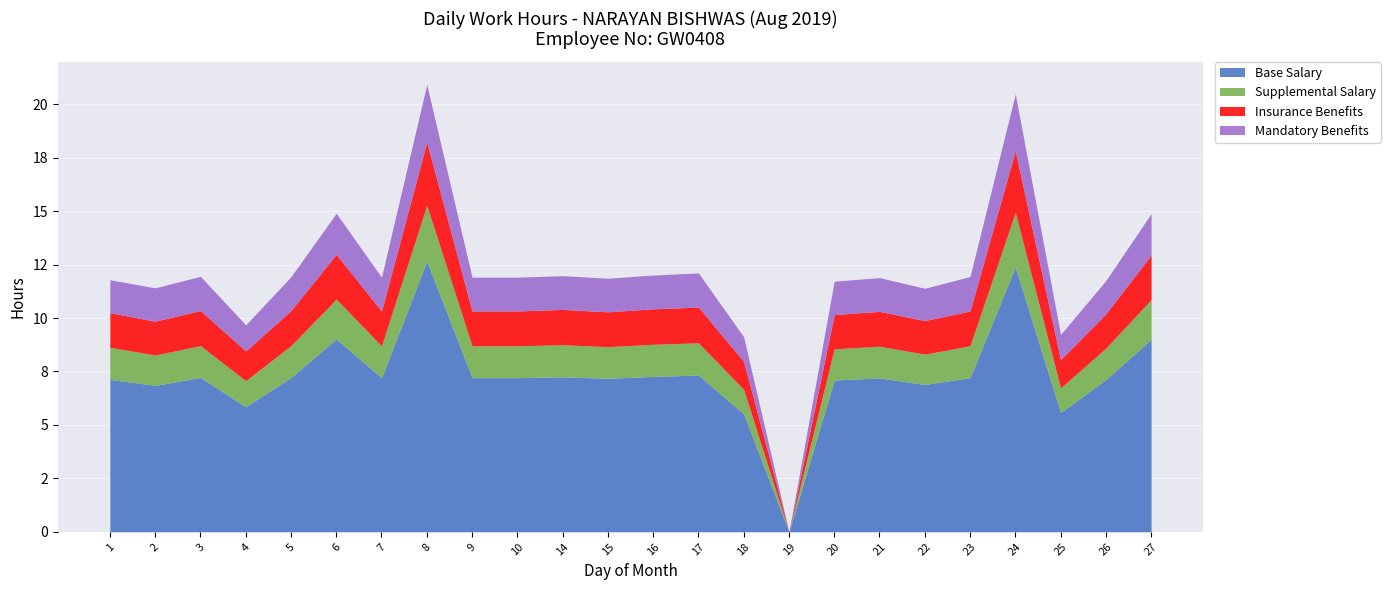

Between 24 and 14, which is larger?

24